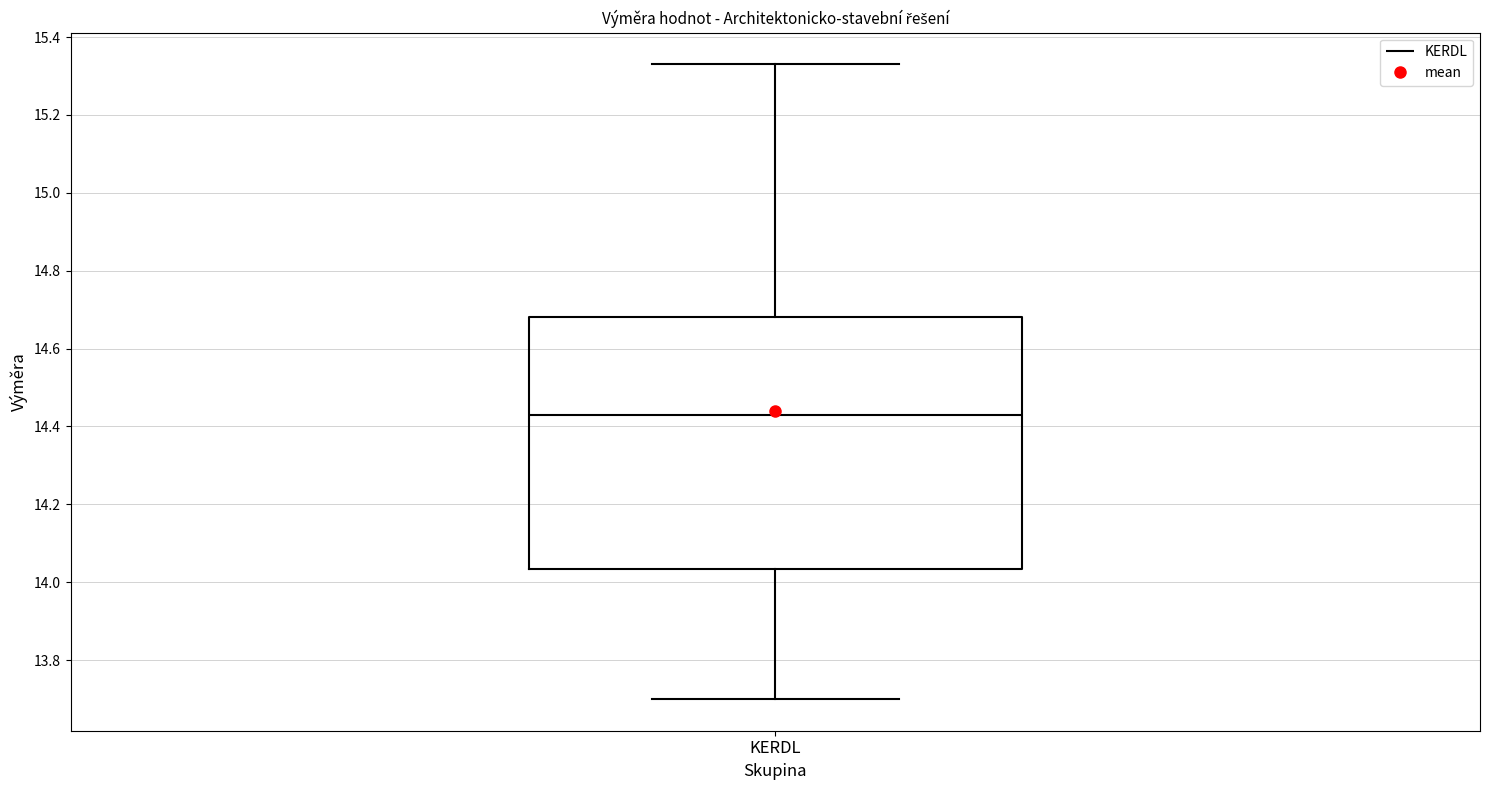

Transcribe this box plot: give where the median line is, the range the box spans, and where the two whiskers end, as read against the y-axis. The values are not printed on the chart, so give them approximately, as read against the axis.

median 14.44, box 14.04 to 14.68, whiskers 13.70 to 15.34